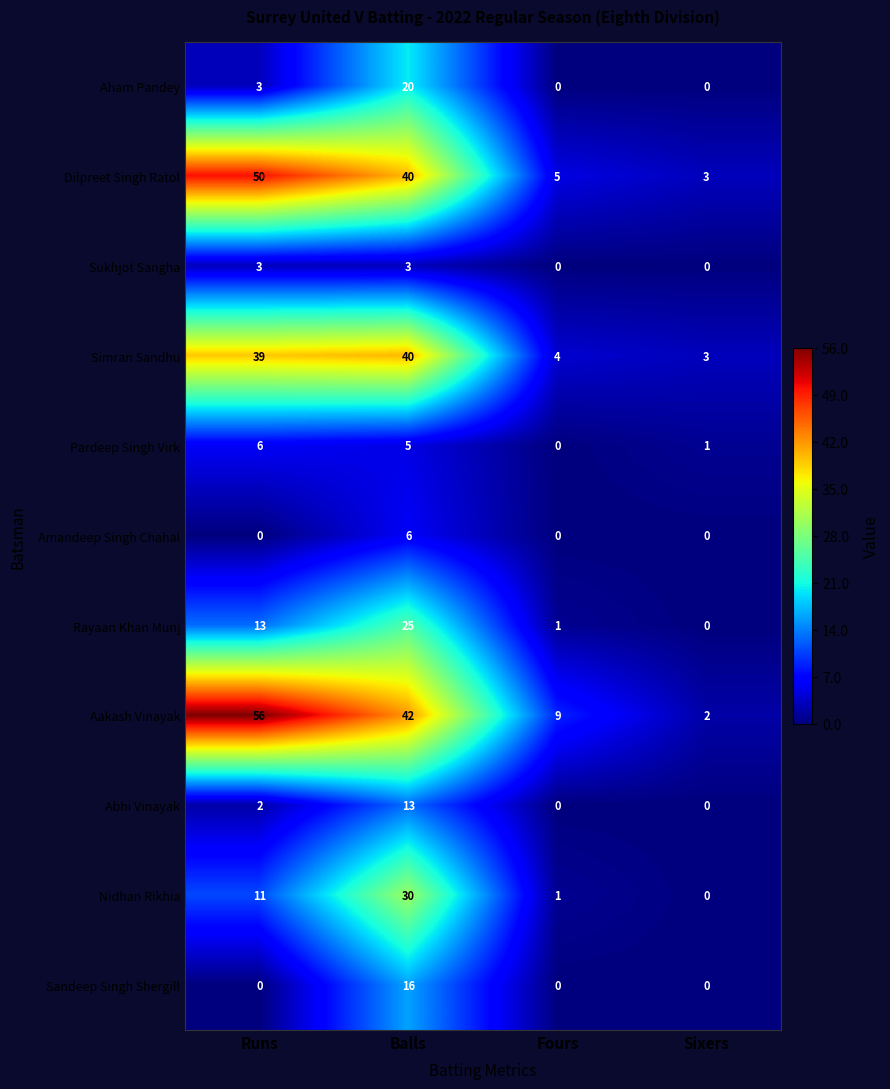

What is the spread (max minus min) of values at Balls?

39